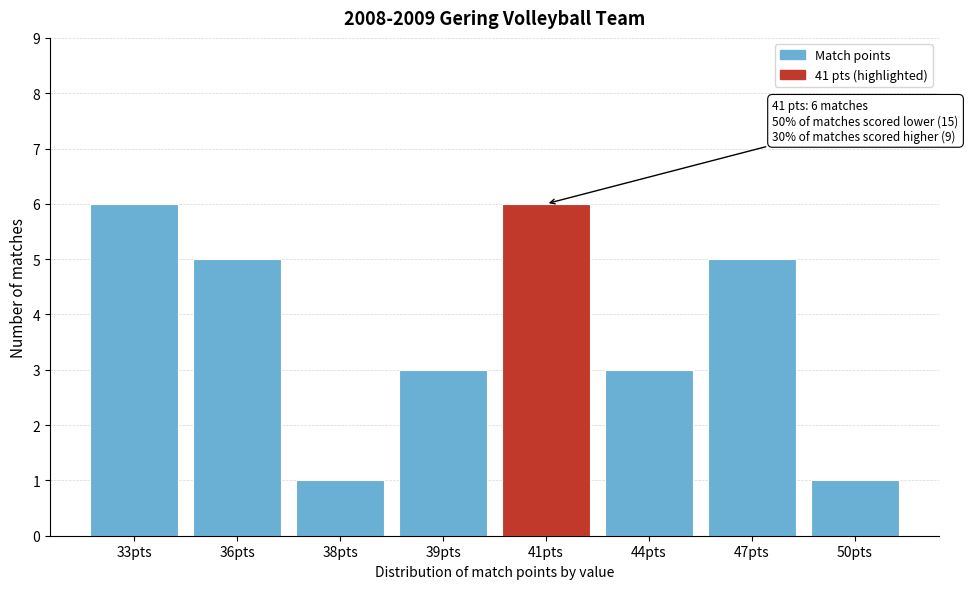

Reading left to right, extract all data points from this chart.

6	5	1	3	6	3	5	1